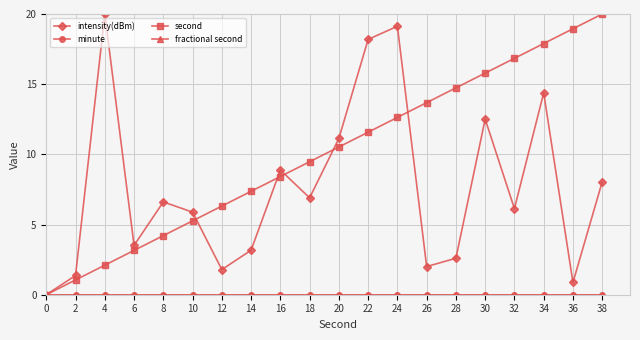

Which category has the highest value across all series?

4